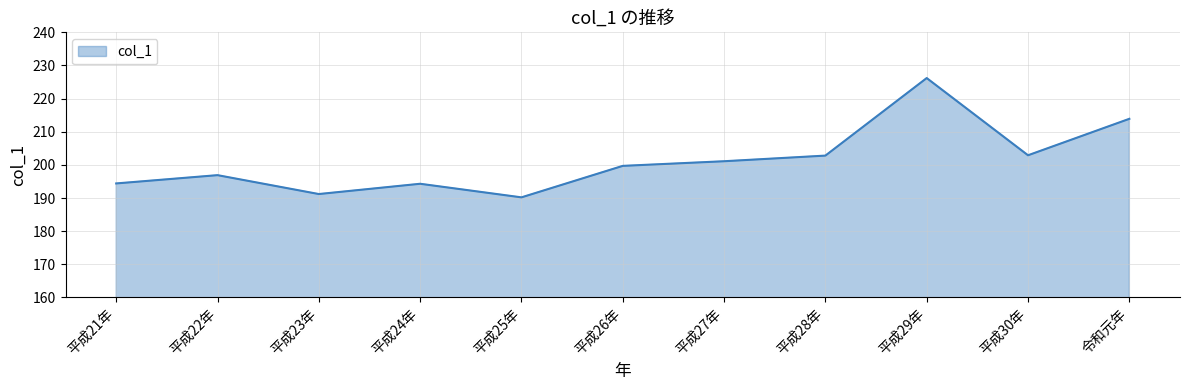

Count the number of values greater than 199.

6